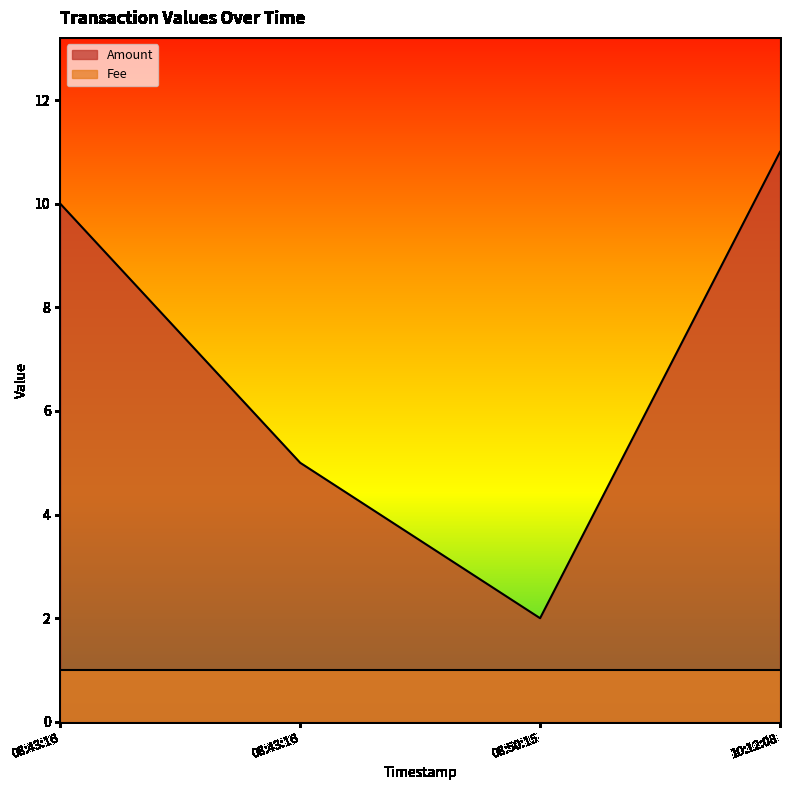

What is the smallest value displayed?

1